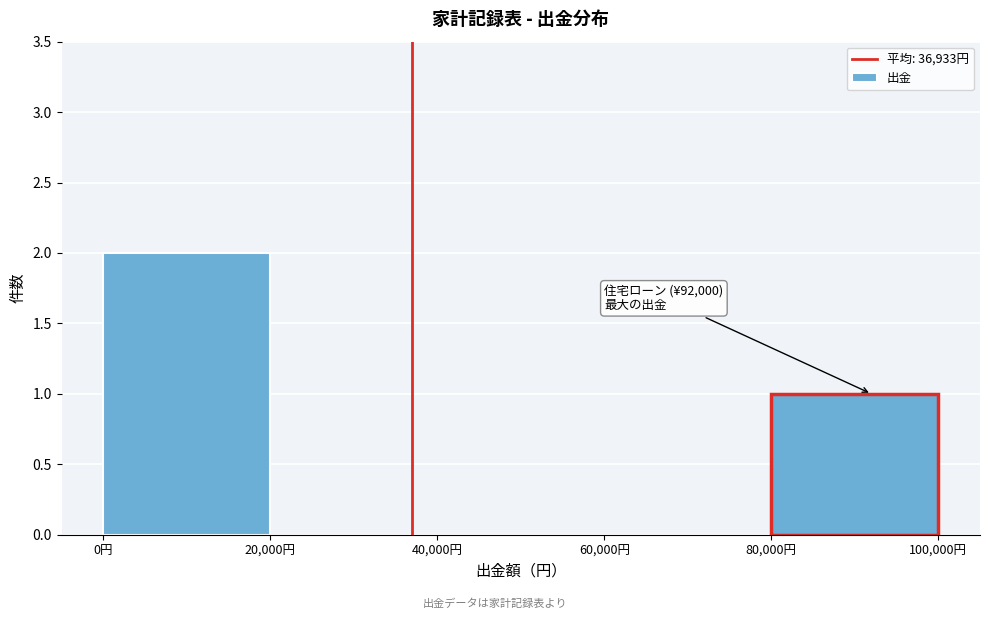

Over which range of the x-axis is the bar tallest?

0 to 20000